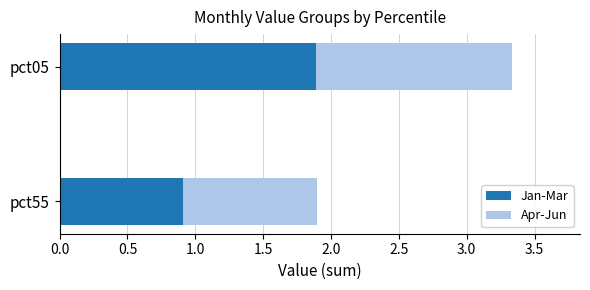

Which category has the lowest value in the Jan-Mar series?

pct55